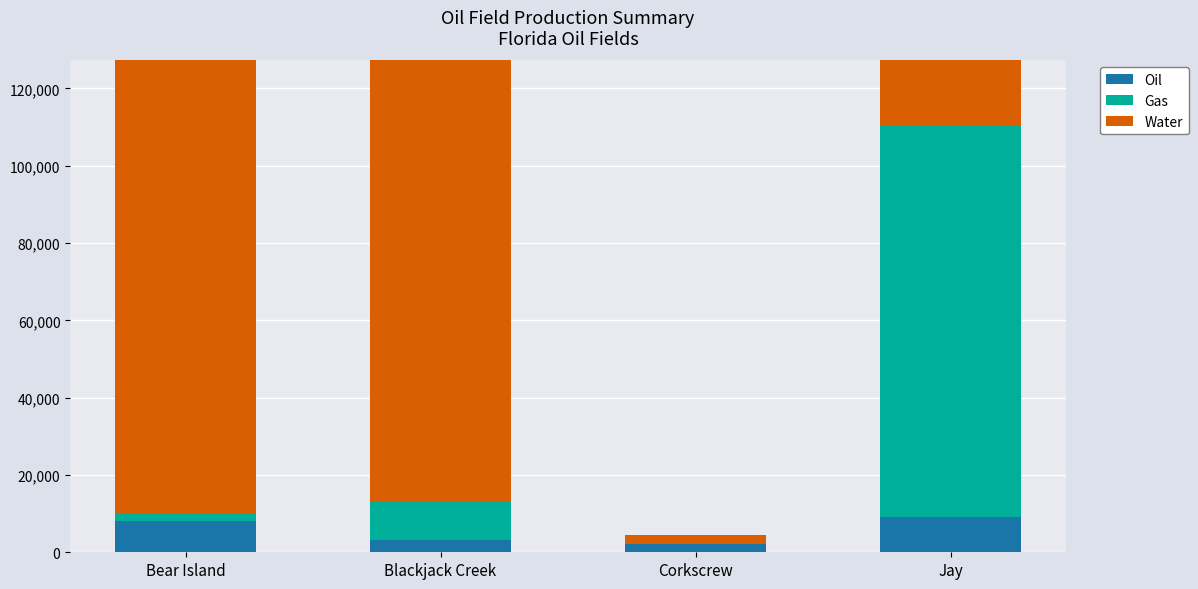

How many values in the Gas series exceed 10165?

1